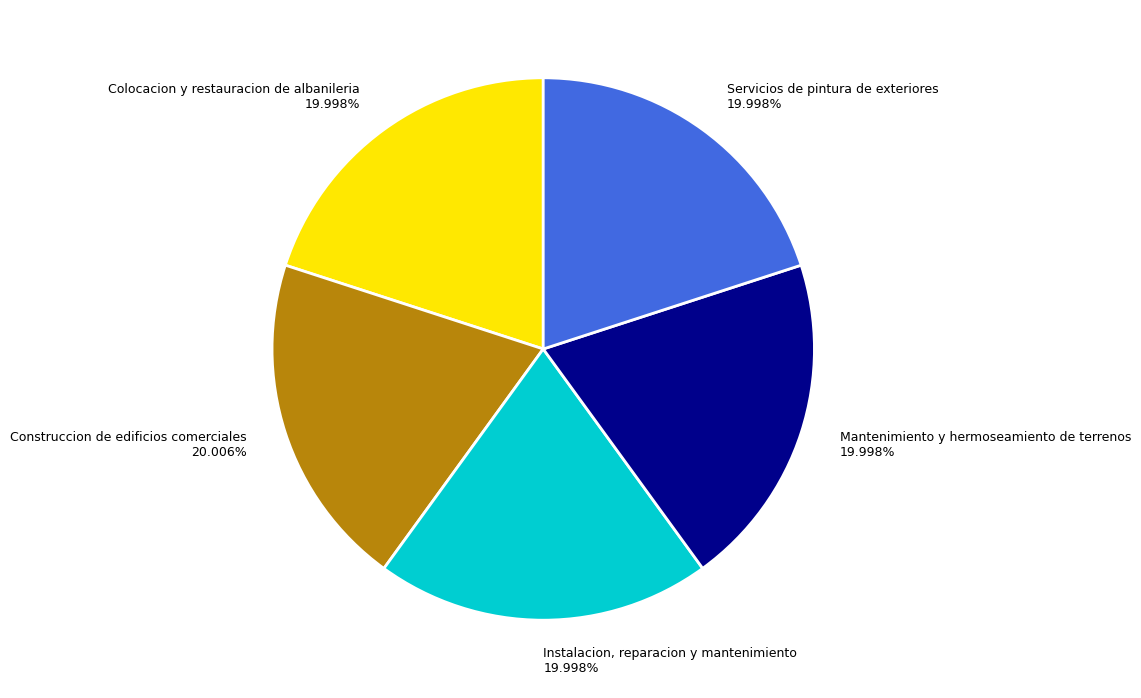

To the nearest percent, what percentage of the pie is Instalacion, reparacion y mantenimiento?

20%